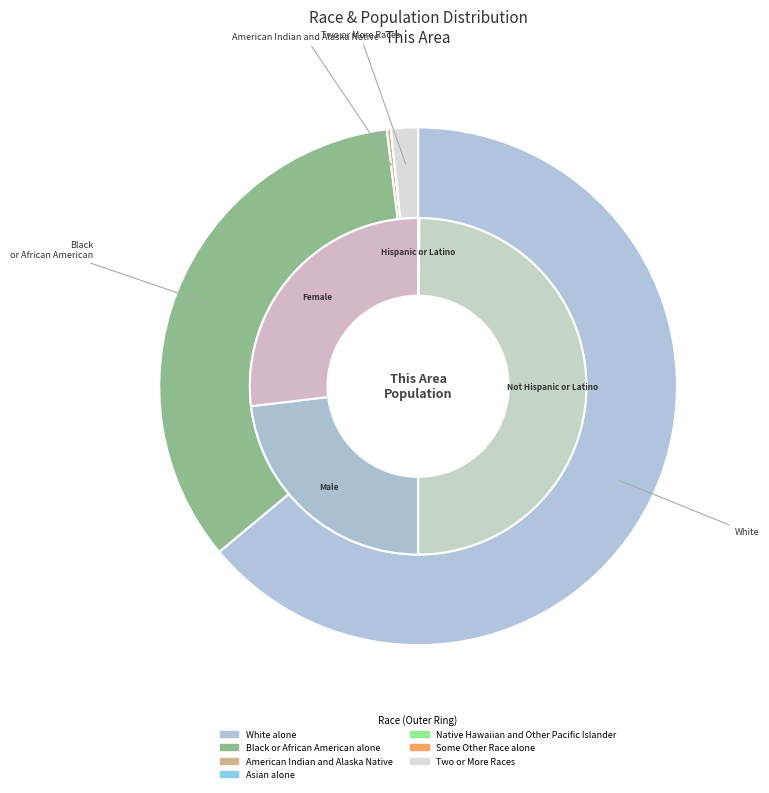

What is the majority slice?

White alone